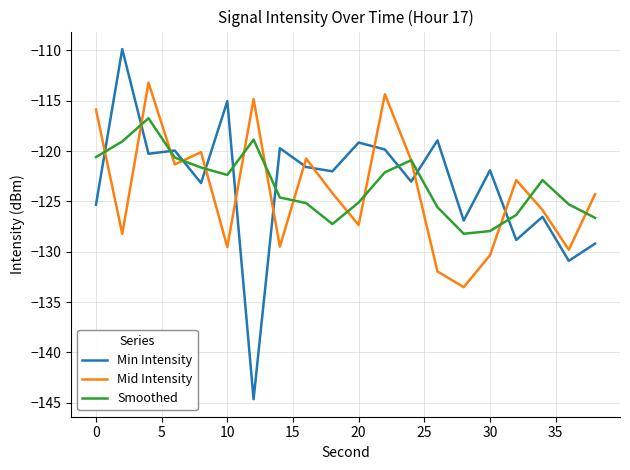

What are all the series names shown in the legend?

Min Intensity, Mid Intensity, Smoothed